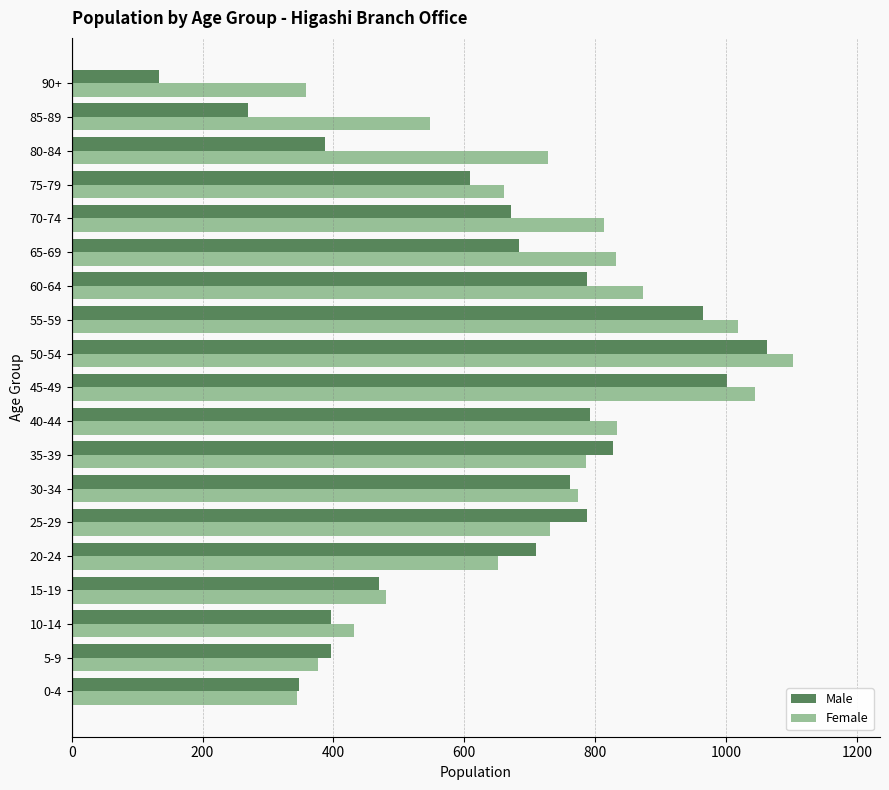

What is the sum of all Female values?

13387